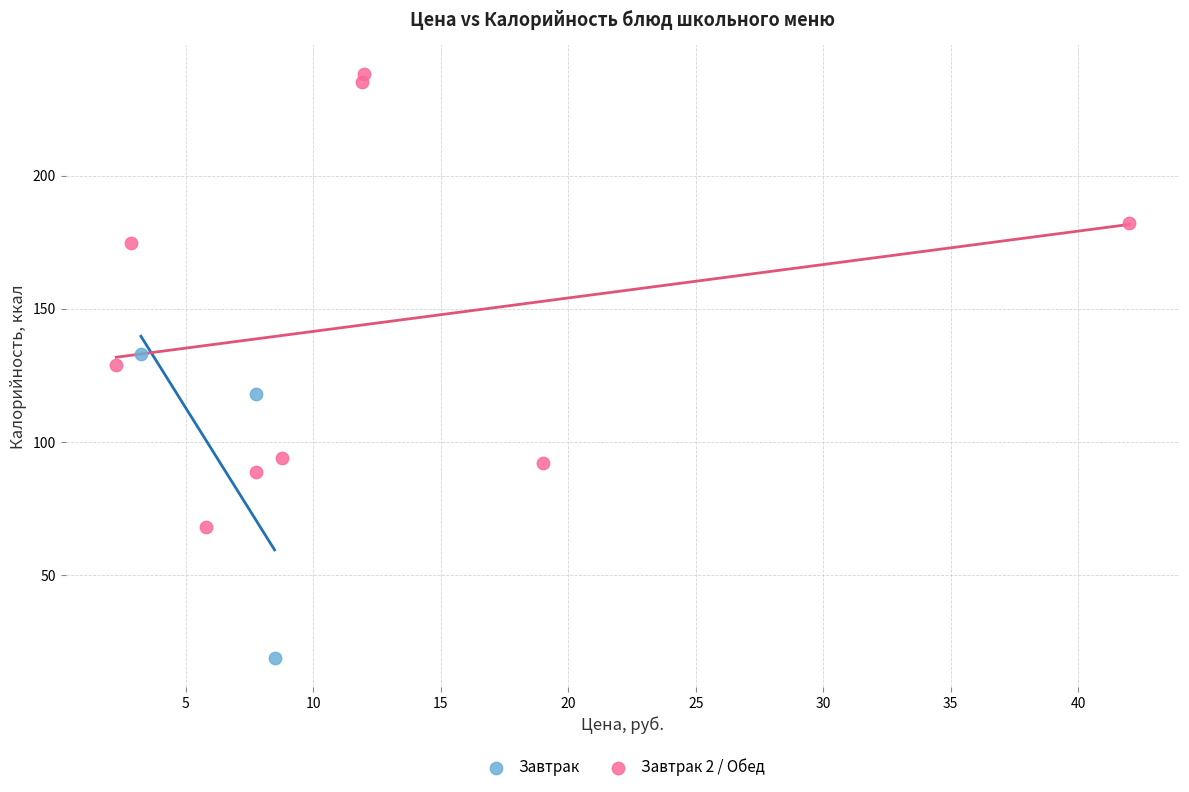

What are all the series names shown in the legend?

Завтрак, Завтрак 2 / Обед